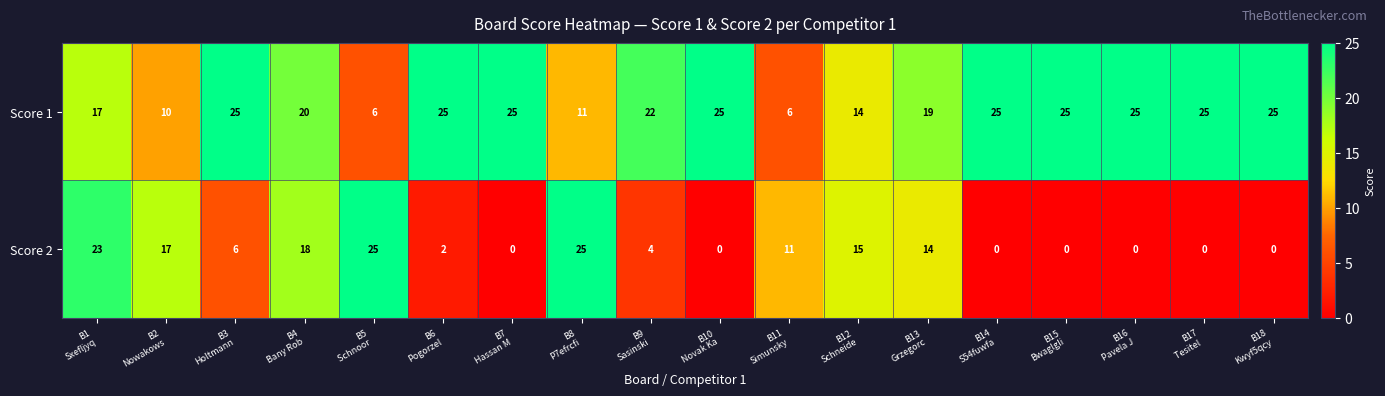

Which series has the largest range (max minus min)?

Score 2